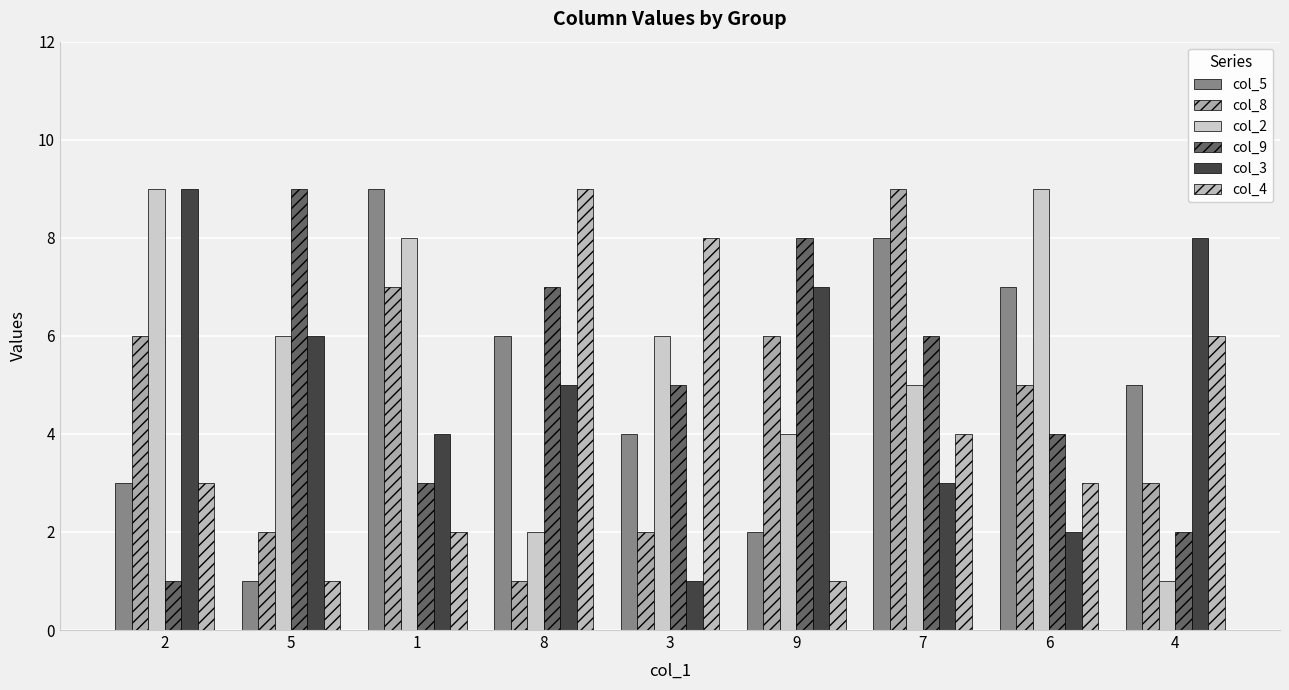

True or false: col_9 has a value of 6 at 7.

True